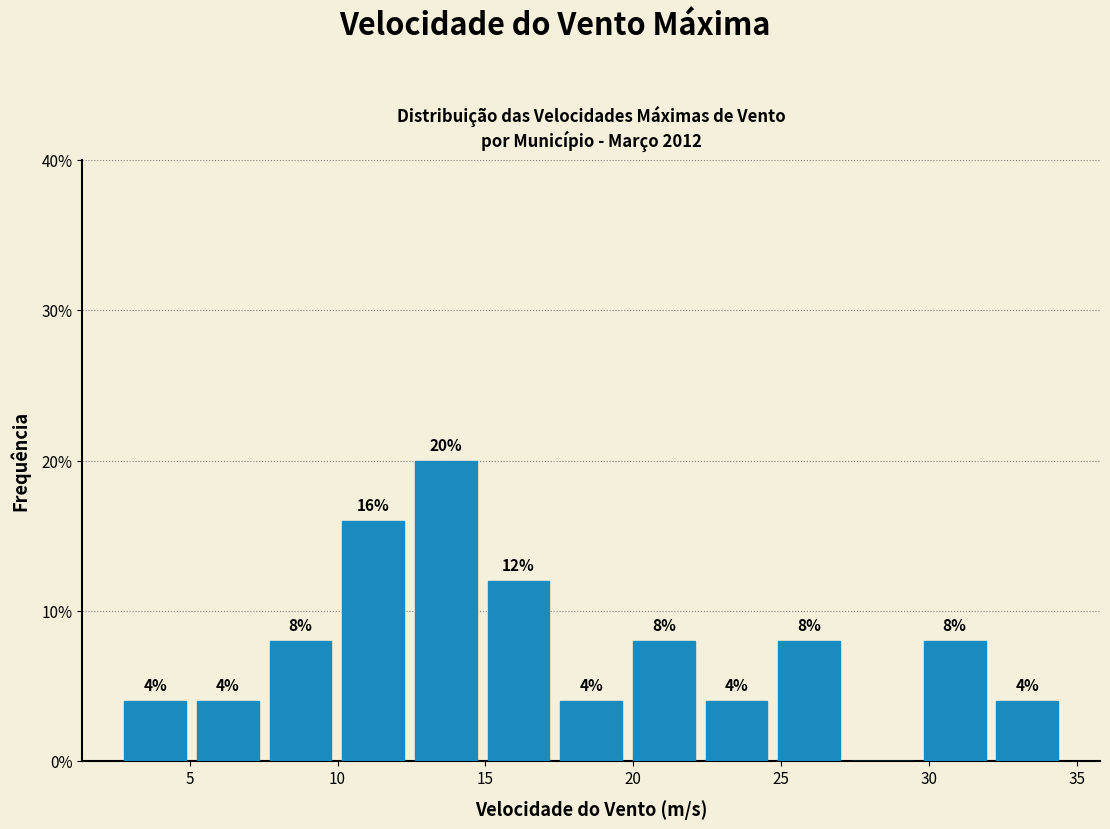

Which range on the x-axis has the tallest bar?

12.5 to 15.0